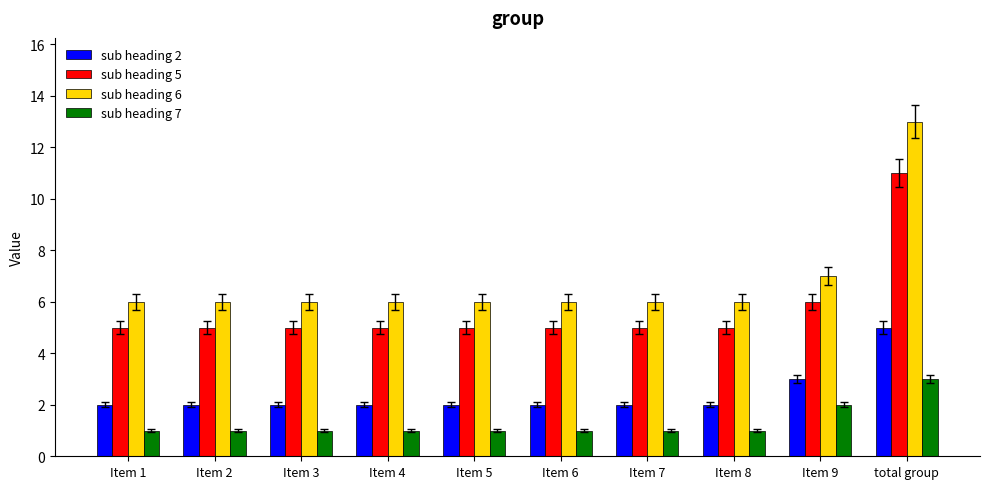

What is the label of the 9th bar from the left?

Item 9